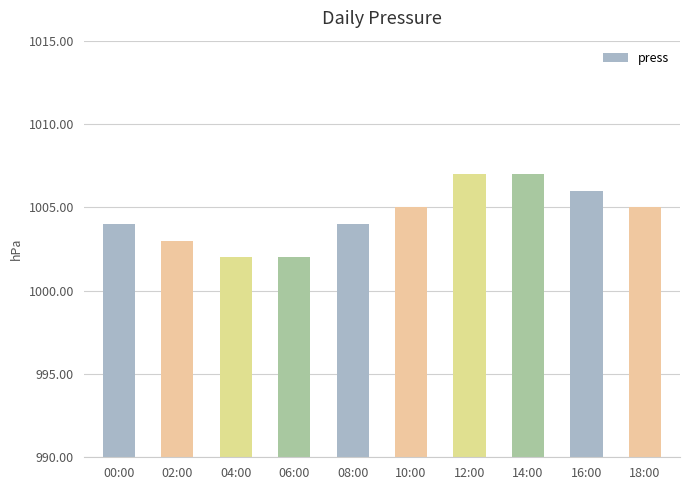

What is the change in value from 02:00 to 08:00?

+1